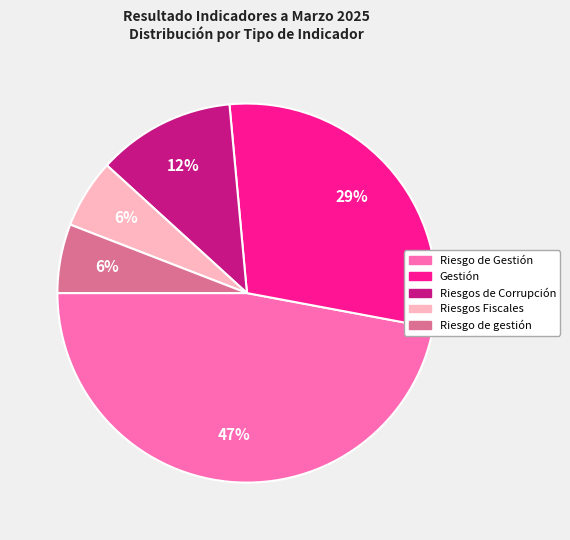

To the nearest percent, what is the combined percentage of Riesgo de gestión and Riesgos de Corrupción?

18%